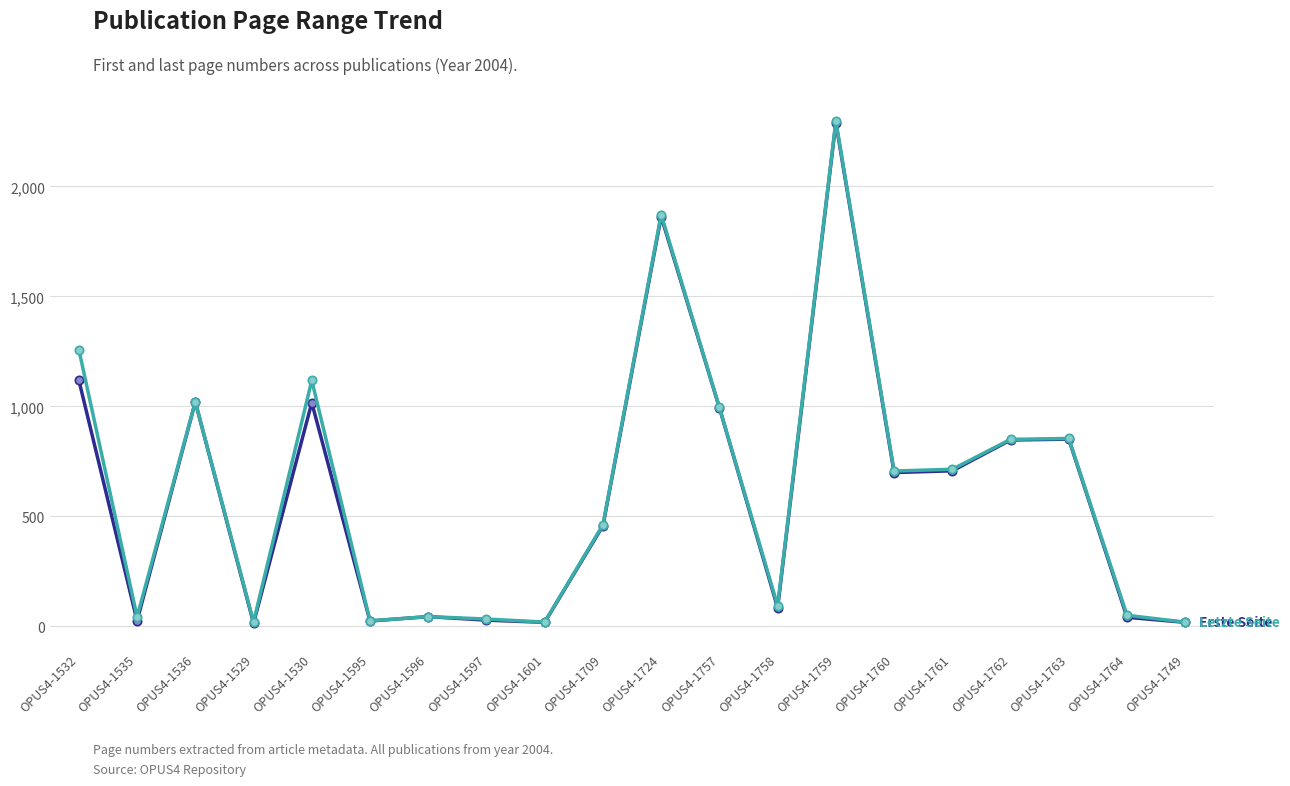

At which category is the sum across all series the highest?

OPUS4-1759